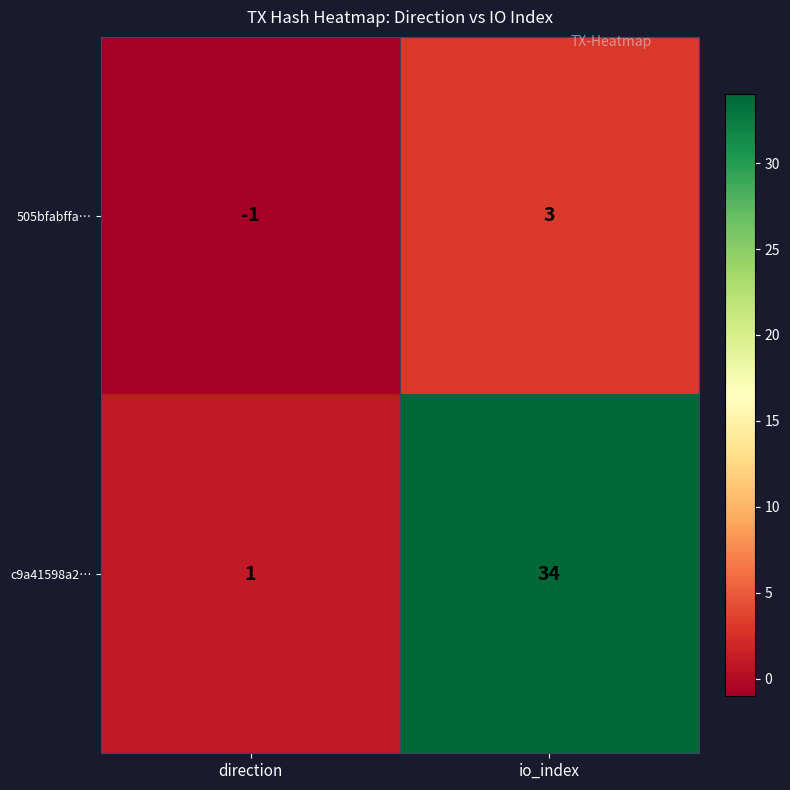

At which category is the sum across all series the highest?

io_index